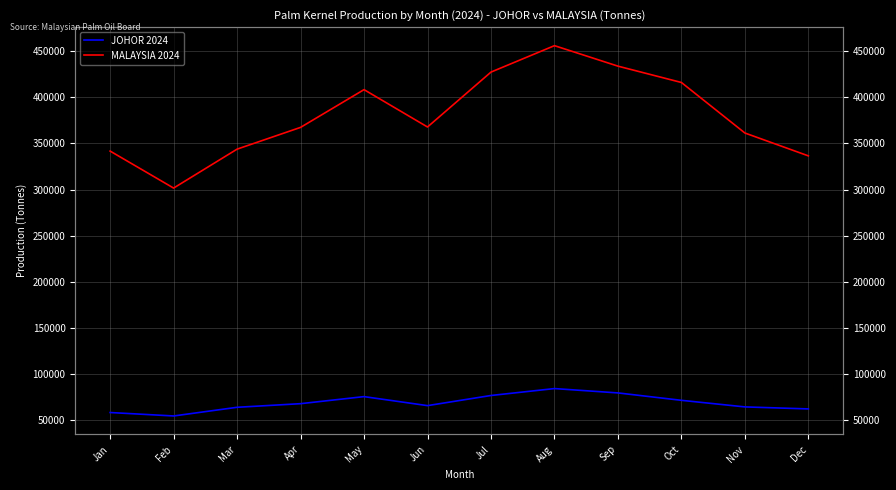

At which category is the sum across all series the highest?

Aug